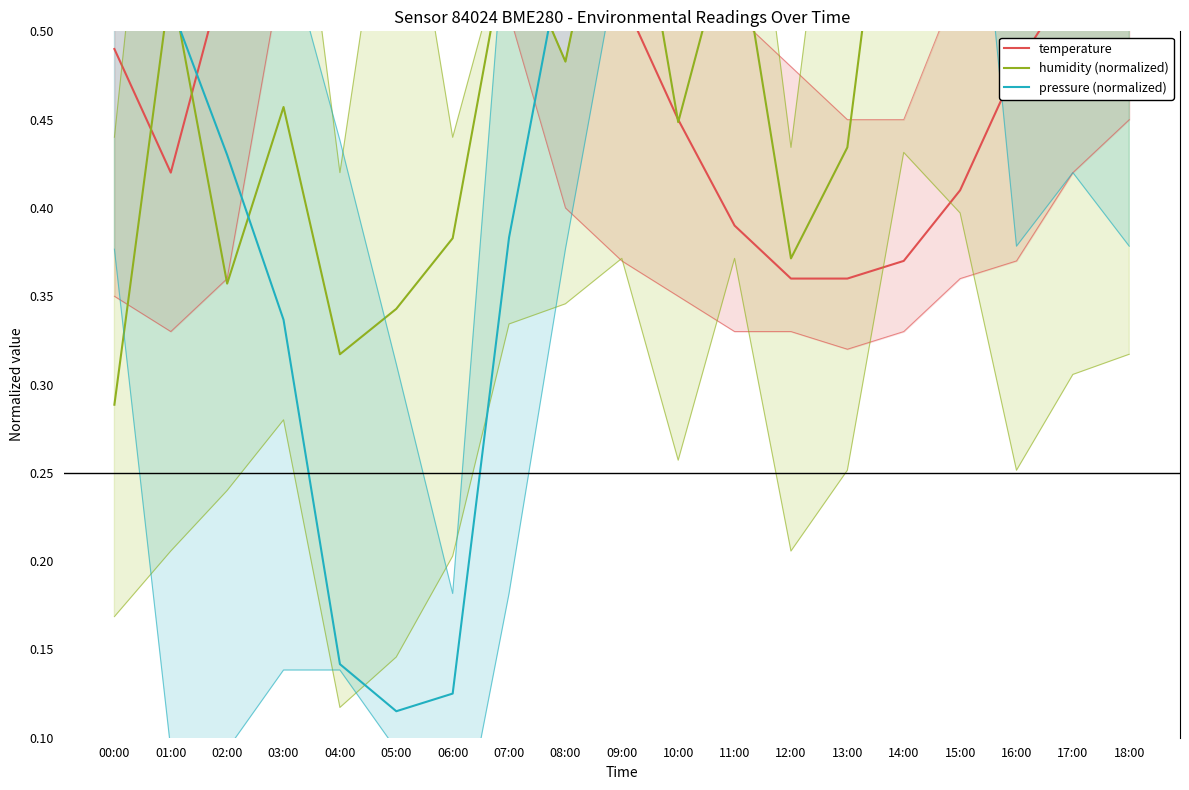

Which series has the largest total across all categories?

pressure (normalized)